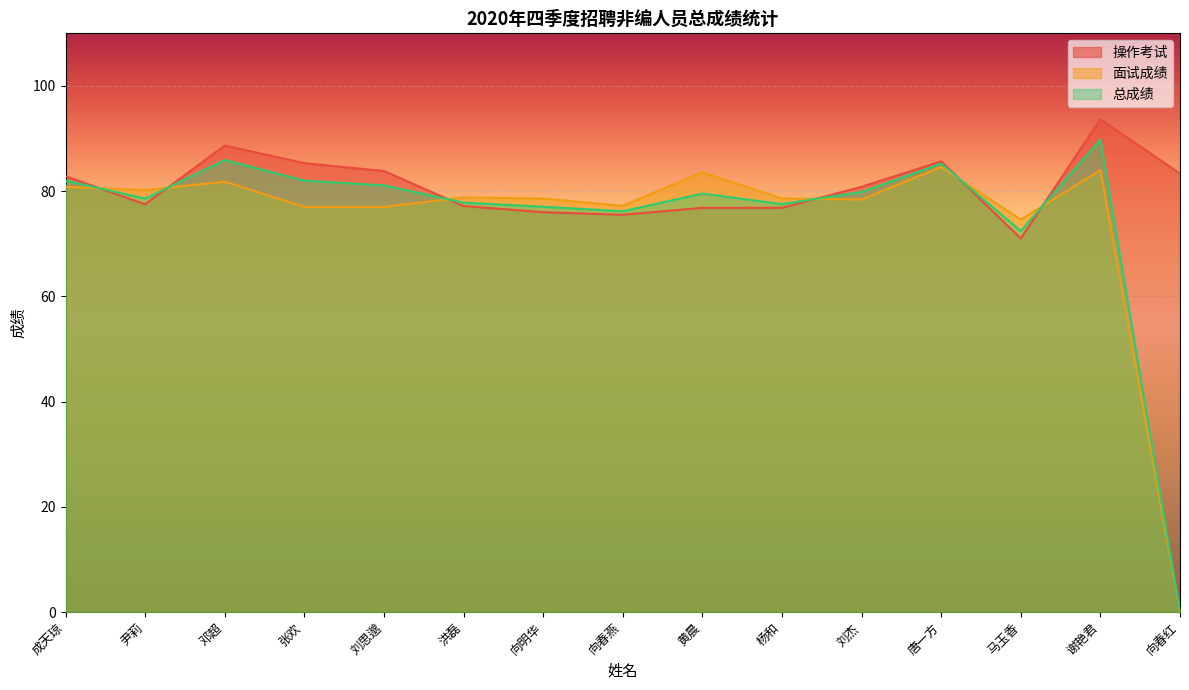

True or false: 操作考试 and 面试成绩 cross at least once.

True